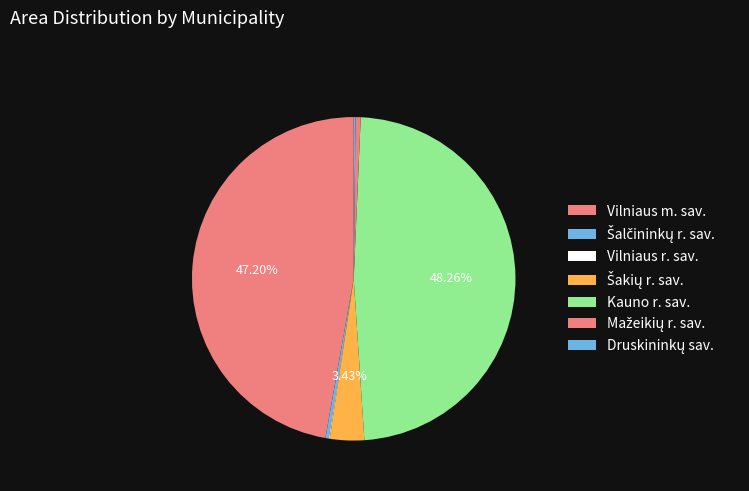

To the nearest percent, what is the difference between the largest and smallest slice percentages?

48%